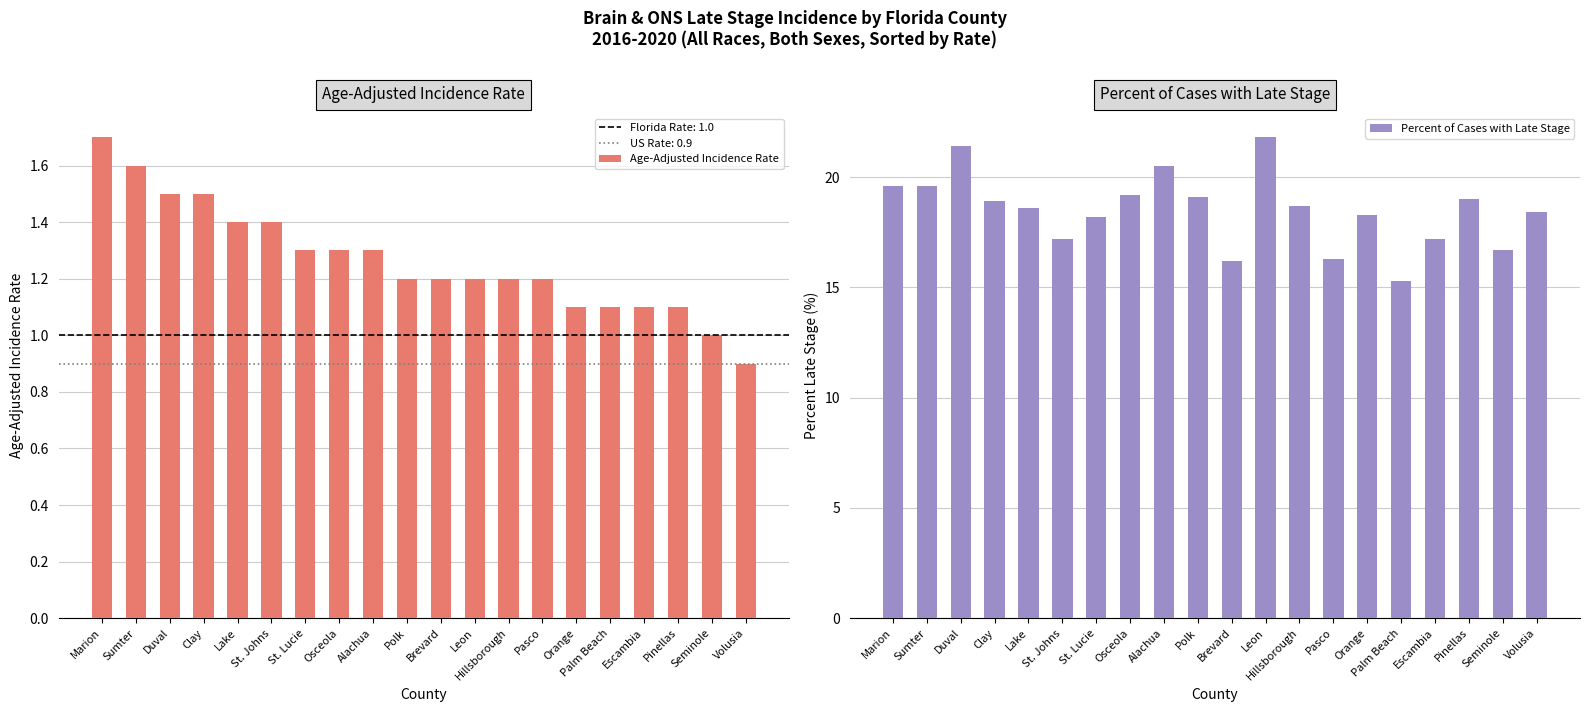

Which category has the highest value across all series?

Leon